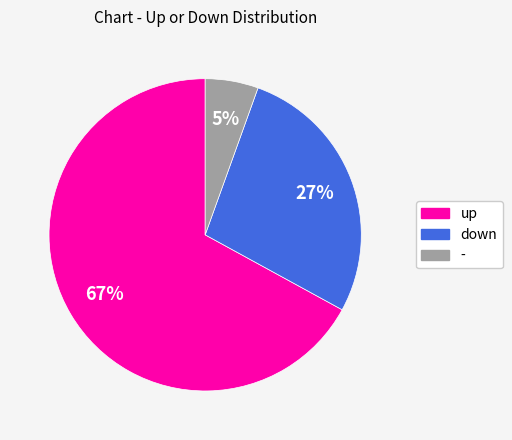

Combined, do - and up account for over 50%?

Yes